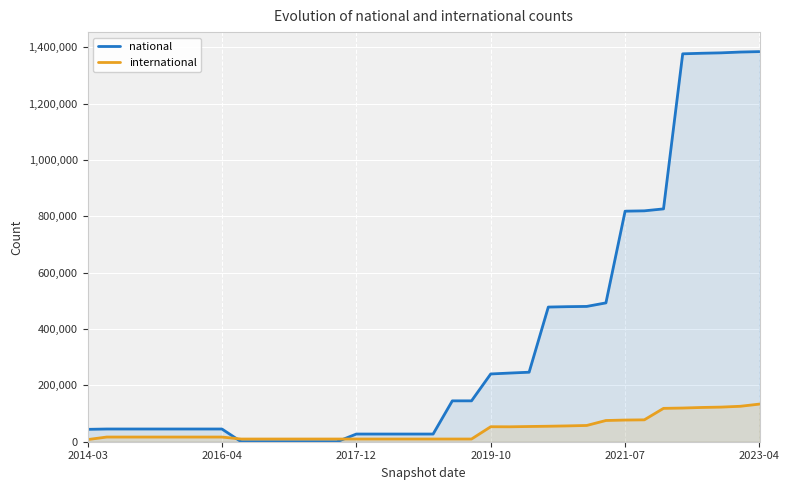

Which series has the largest total across all categories?

national